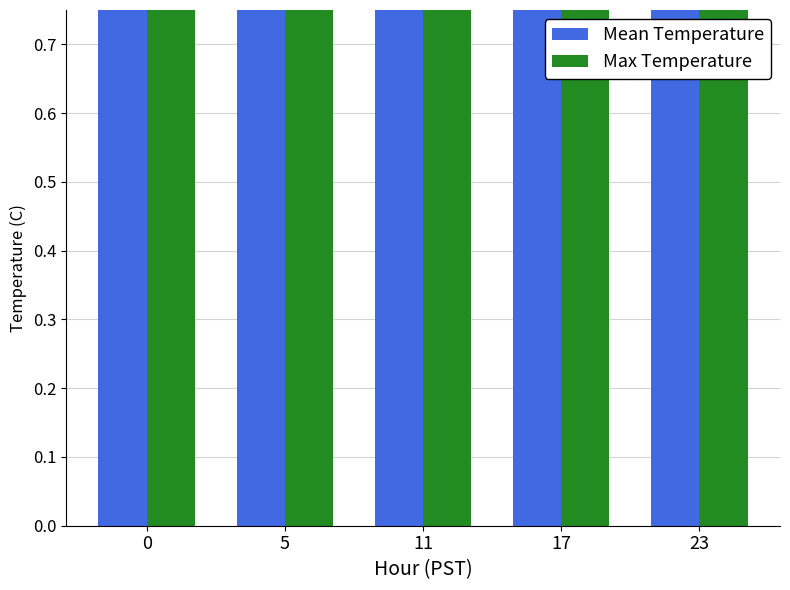

Between 11 and 17, which series saw the biggest shift?

Mean Temperature